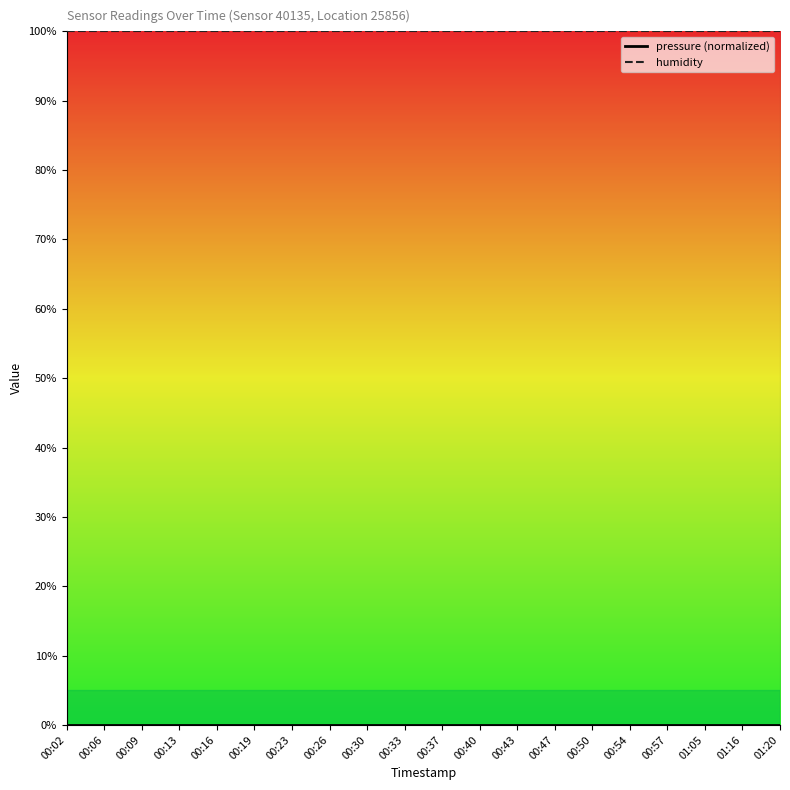

True or false: pressure_line has more than 1 interior local peaks.

False